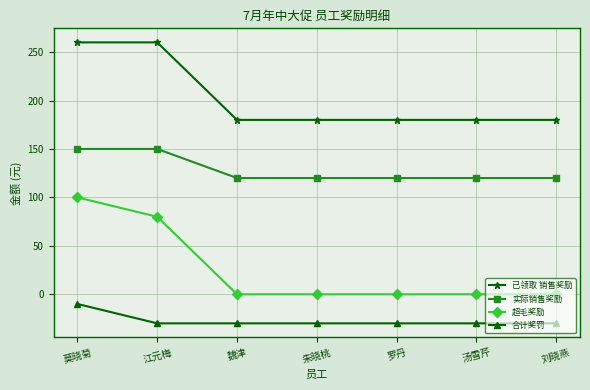

List the series in order of their overall mean, lowest first.

合计奖罚, 超毛奖励, 实际销售奖励, 已领取 销售奖励